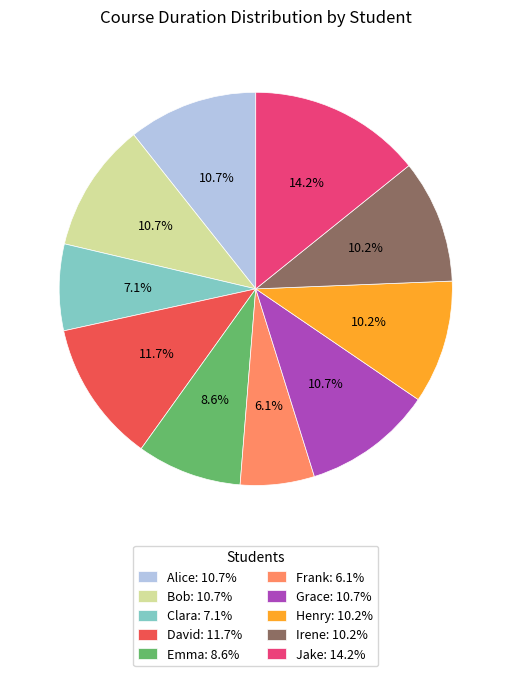

Is there a majority slice in this chart?

No